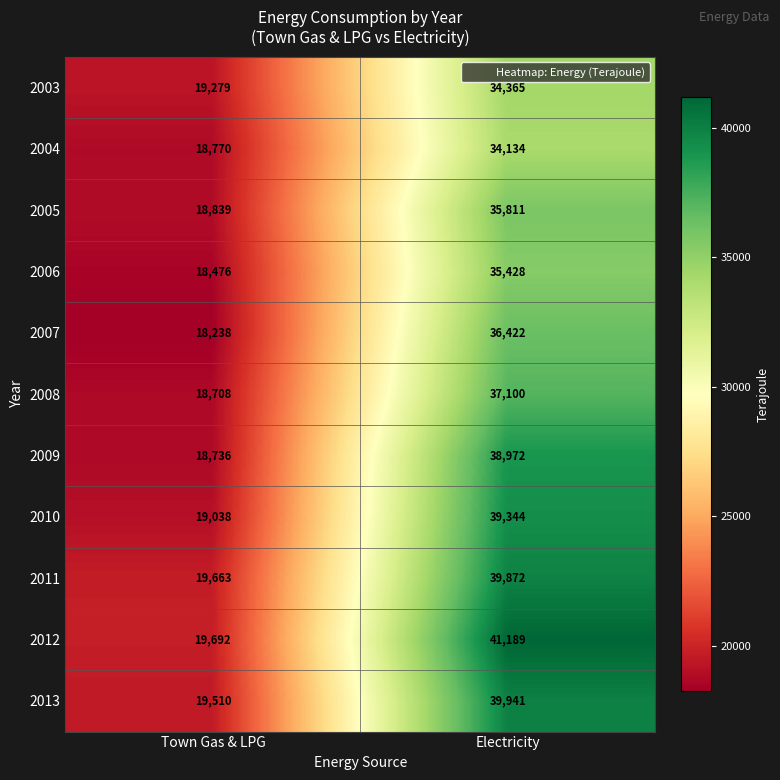

What is the spread (max minus min) of values at Electricity?

7055